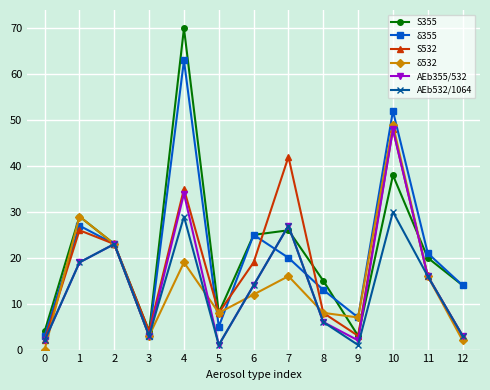

Which series has the widest spread of values?

S355